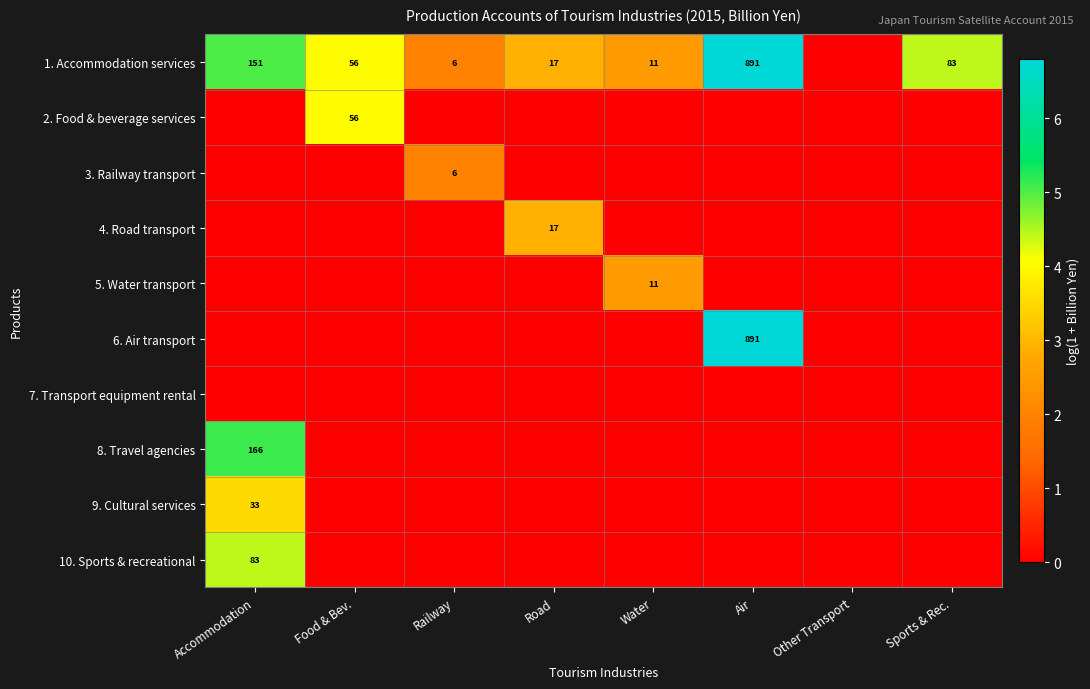

The 1. Accommodation services series shows 11 at Water. True or false?

True